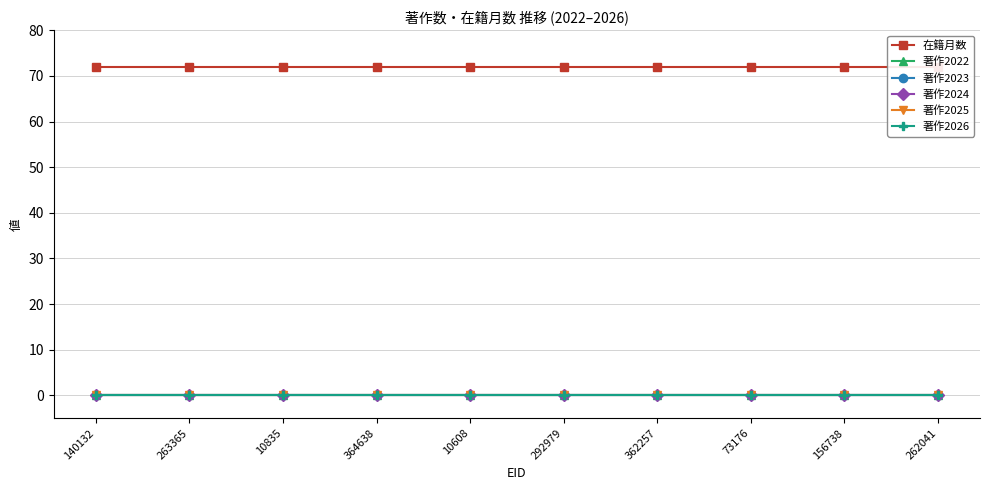

Is the value of 著作2022 at 10835 greater than the value of 著作2023 at 156738?

No